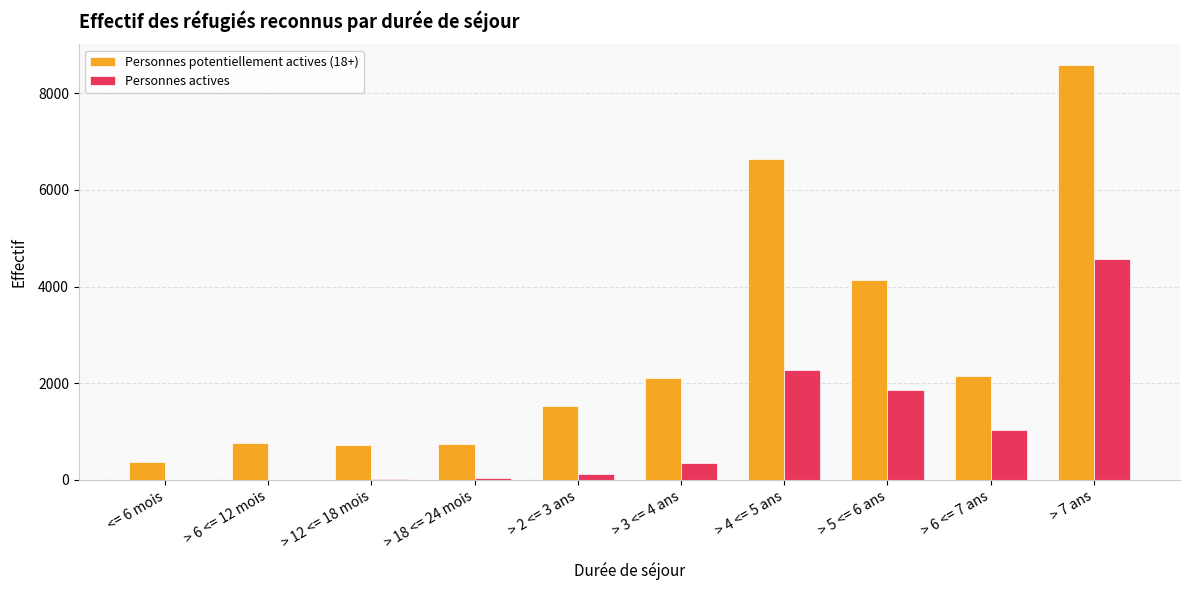

What is the difference between the Personnes potentiellement actives (18+) values at > 18 <= 24 mois and > 7 ans?

7840